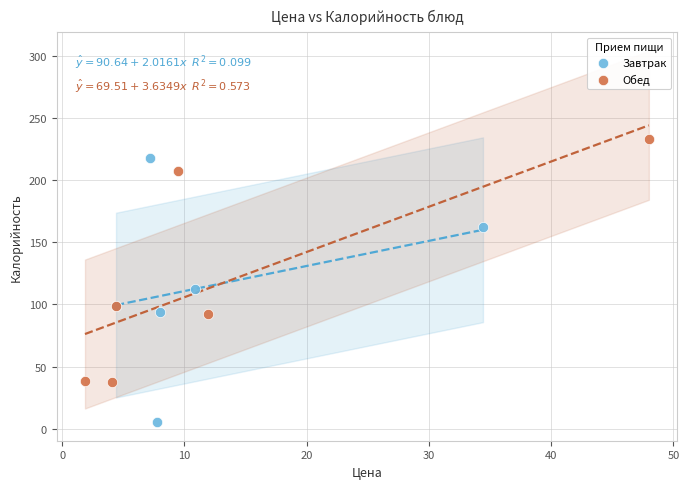

Which series reaches the maximum Y coordinate?

Обед